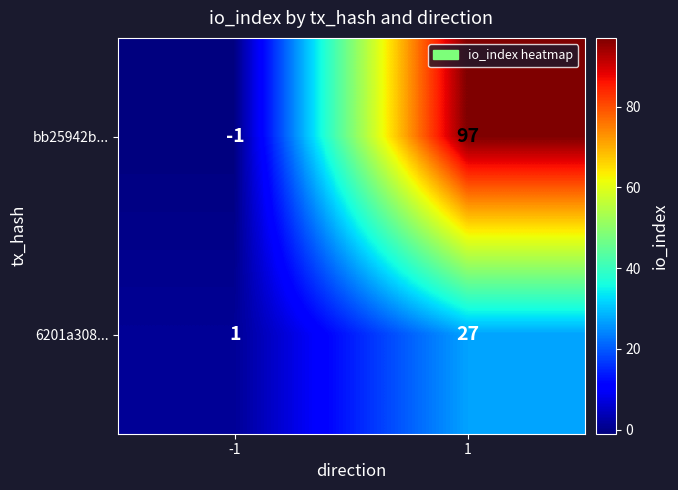

What is the spread (max minus min) of values at -1?

2